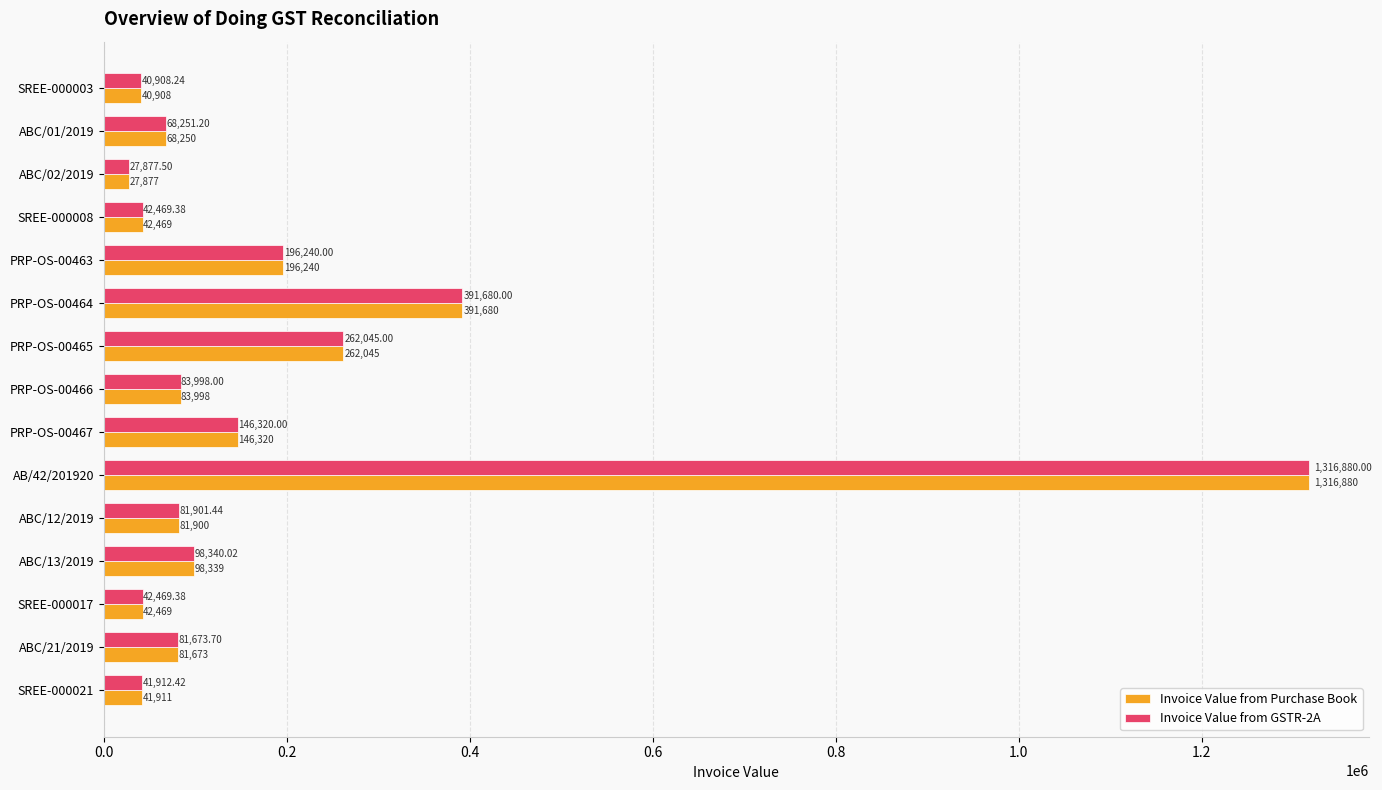

Which series has the largest range (max minus min)?

Invoice Value from Purchase Book